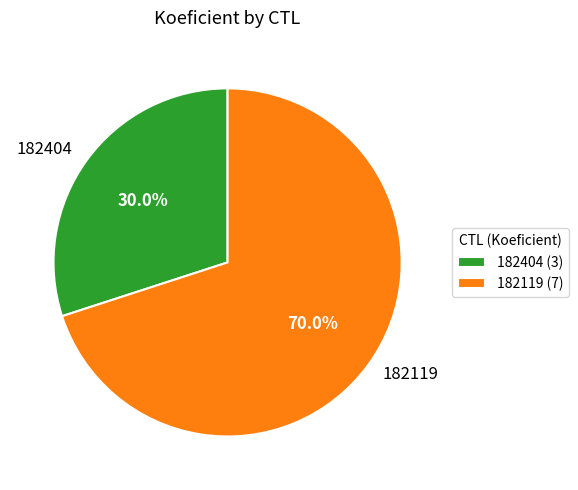

To the nearest percent, what is the average slice percentage?

50%